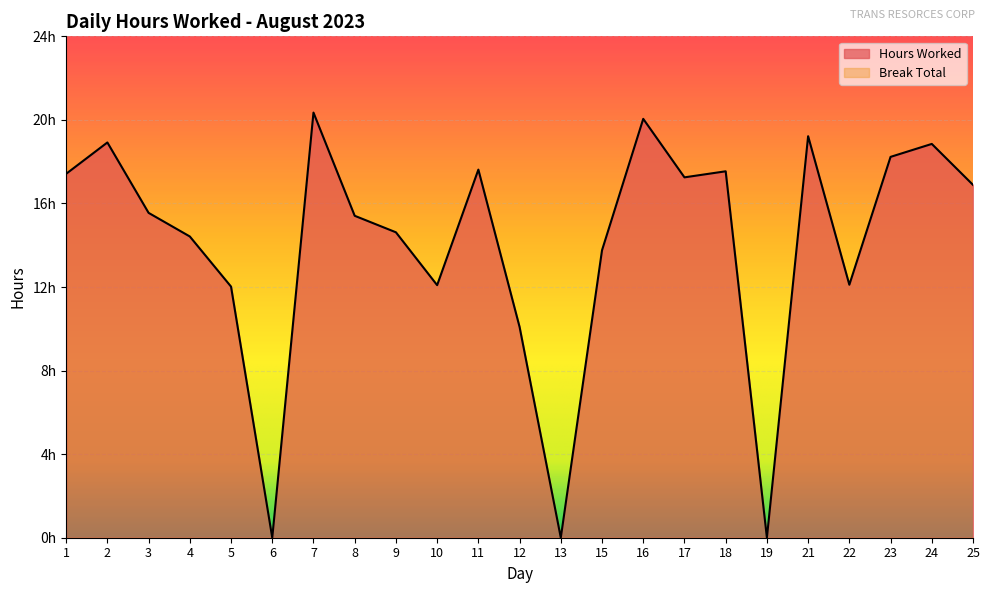

How many lines are shown in the chart?

1